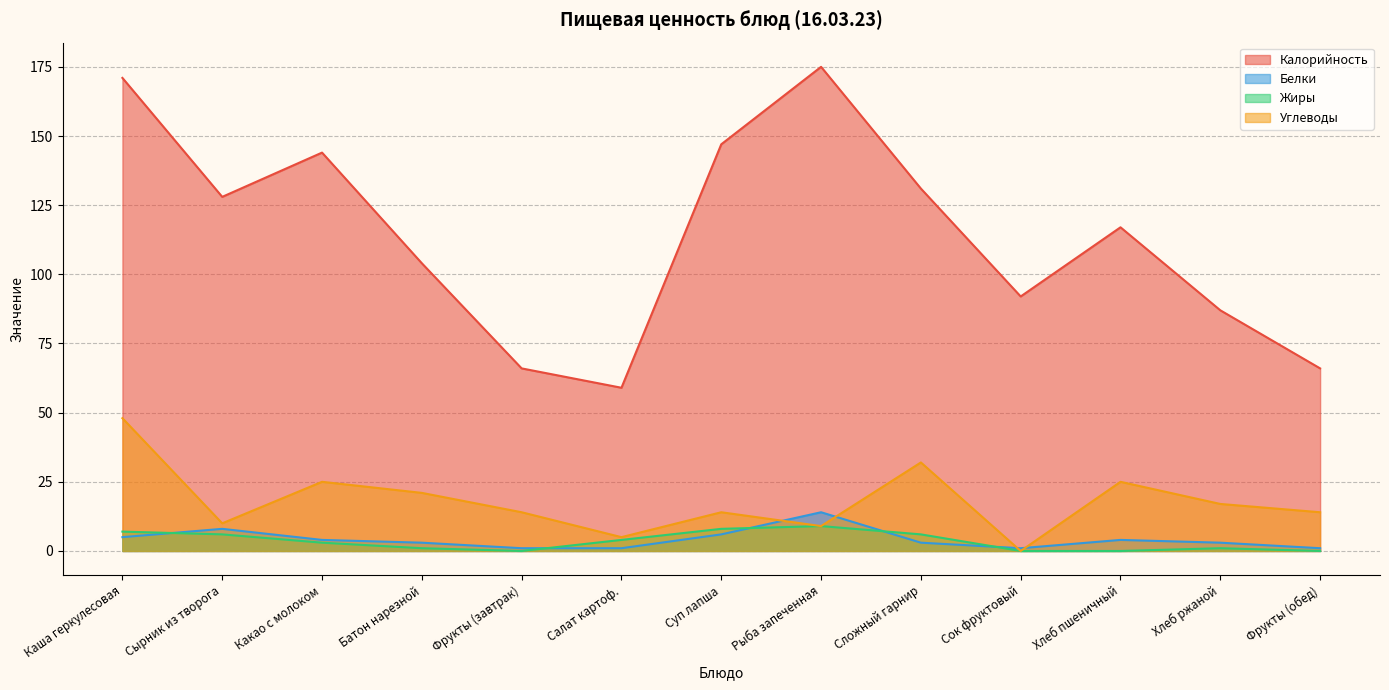

Which category has the lowest value across all series?

Фрукты (завтрак)